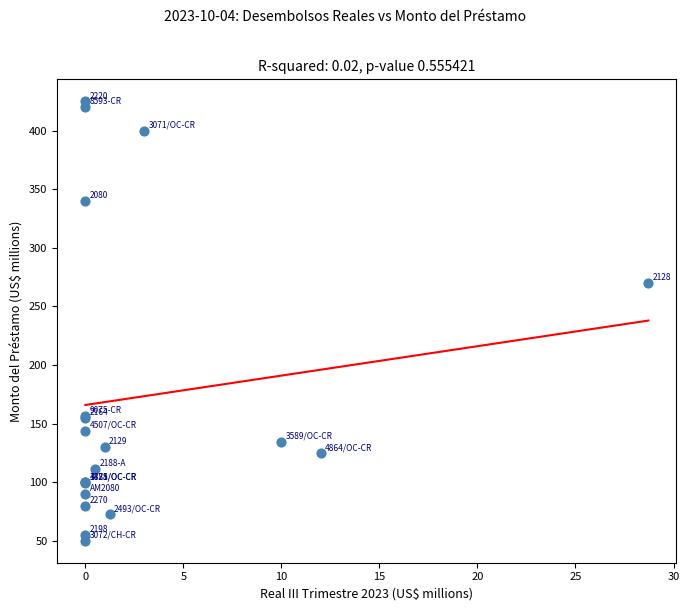

What Y value in the scatter plot is closest to 237?

270.0